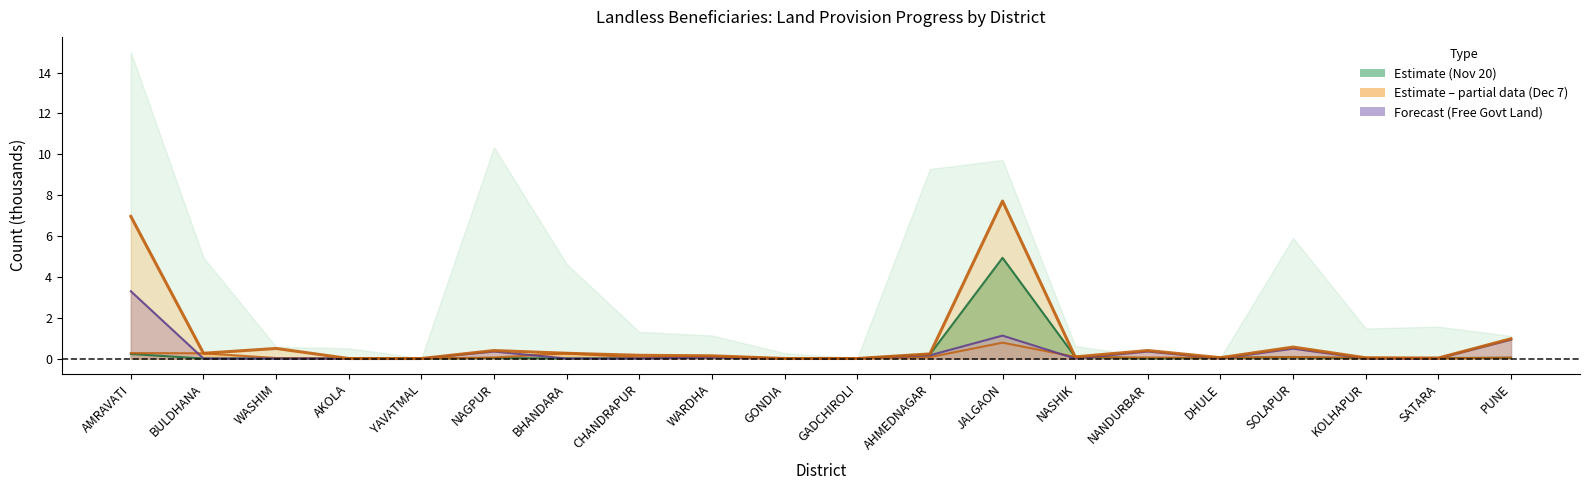

How many values in PDU Provided (Dec 7) are above zero?

18